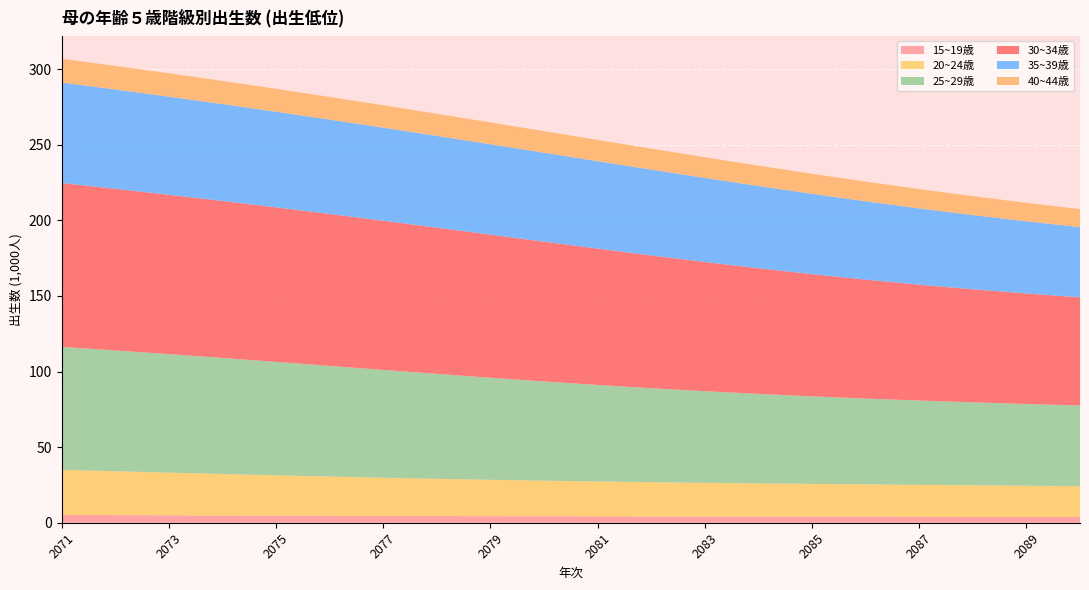

Reading left to right, what are all the values shown in this chart?

15~19歳: 5.2	5.0	4.9	4.8	4.7	4.6	4.5	4.4	4.3	4.3	4.2	4.2	4.1	4.1	4.0	4.0	3.9	3.9	3.8	3.8
20~24歳: 29.8	29.0	28.2	27.5	26.7	26.0	25.3	24.6	24.1	23.5	23.1	22.7	22.3	22.0	21.7	21.4	21.1	20.9	20.7	20.4
25~29歳: 81.4	79.9	78.4	76.8	75.0	73.2	71.3	69.4	67.5	65.7	63.9	62.2	60.6	59.2	57.9	56.8	55.8	54.9	54.1	53.4
30~34歳: 108.4	106.9	105.4	103.9	102.2	100.5	98.7	96.7	94.7	92.5	90.2	87.8	85.5	83.1	80.8	78.7	76.6	74.8	73.1	71.6
35~39歳: 66.5	65.7	64.9	64.1	63.3	62.4	61.6	60.7	59.8	58.9	57.8	56.8	55.6	54.4	53.2	51.8	50.5	49.1	47.7	46.4
40~44歳: 15.7	15.6	15.4	15.3	15.1	15.0	14.8	14.6	14.4	14.2	14.1	13.9	13.7	13.4	13.2	13.0	12.7	12.5	12.2	11.9